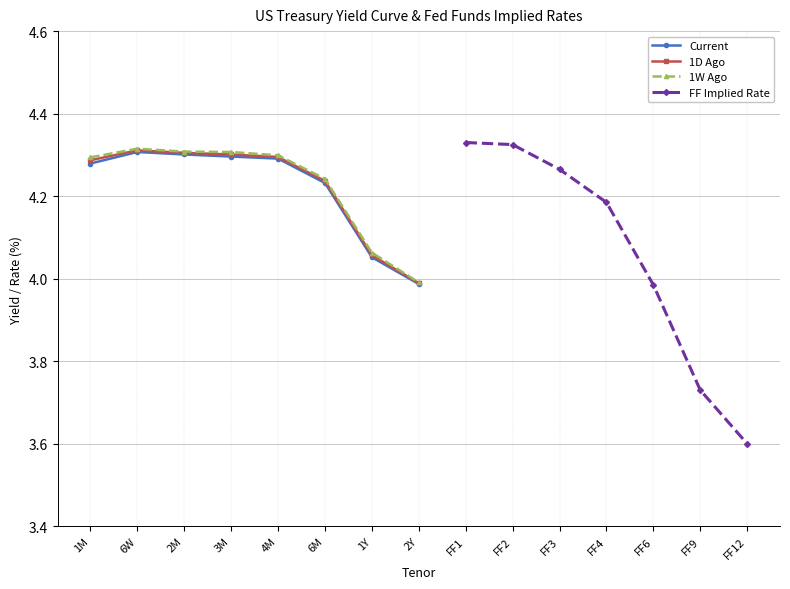

Is the value of Current at 4M greater than the value of 1D Ago at 2Y?

Yes